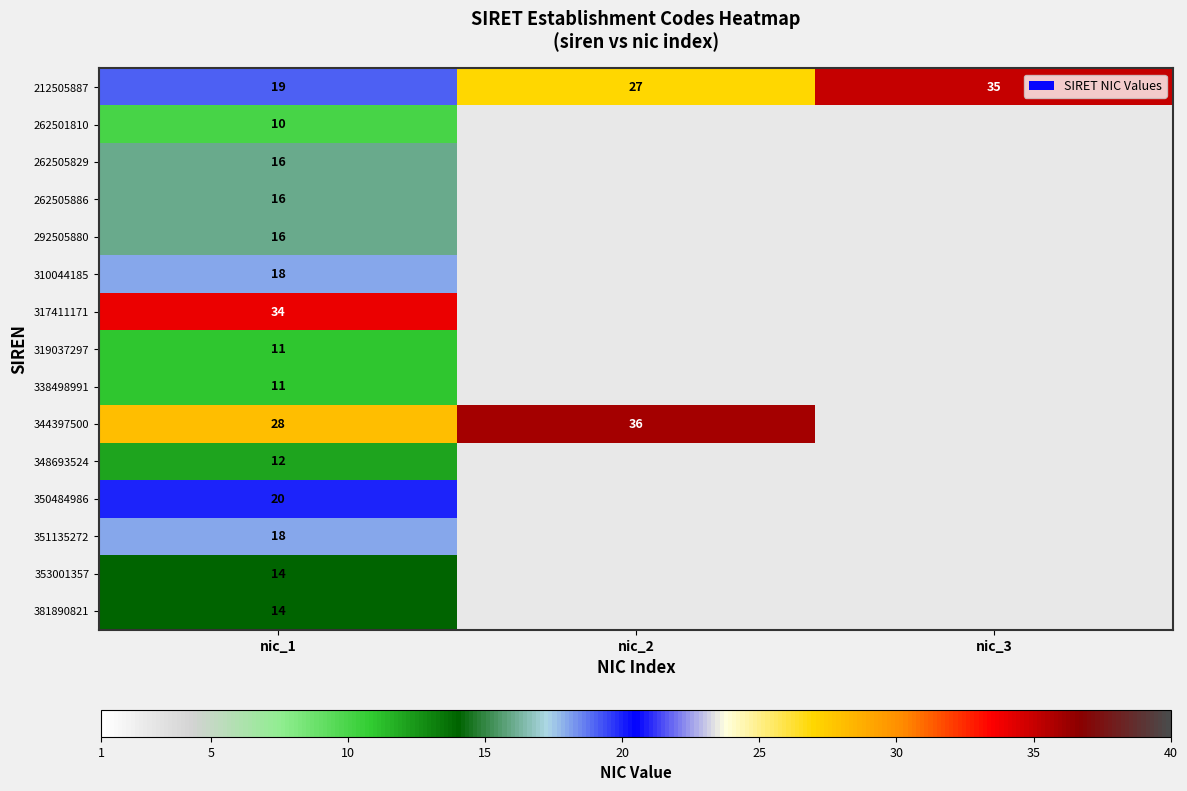

At how many categories does at least one series exceed 1?

3